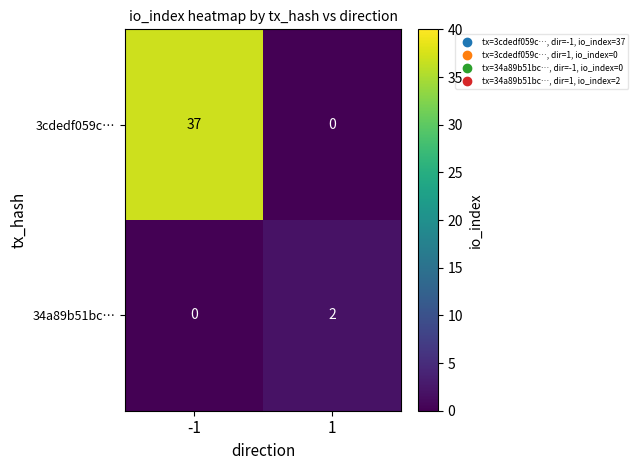

Is it true that 34a89b51bc… equals 4 at 1?

False